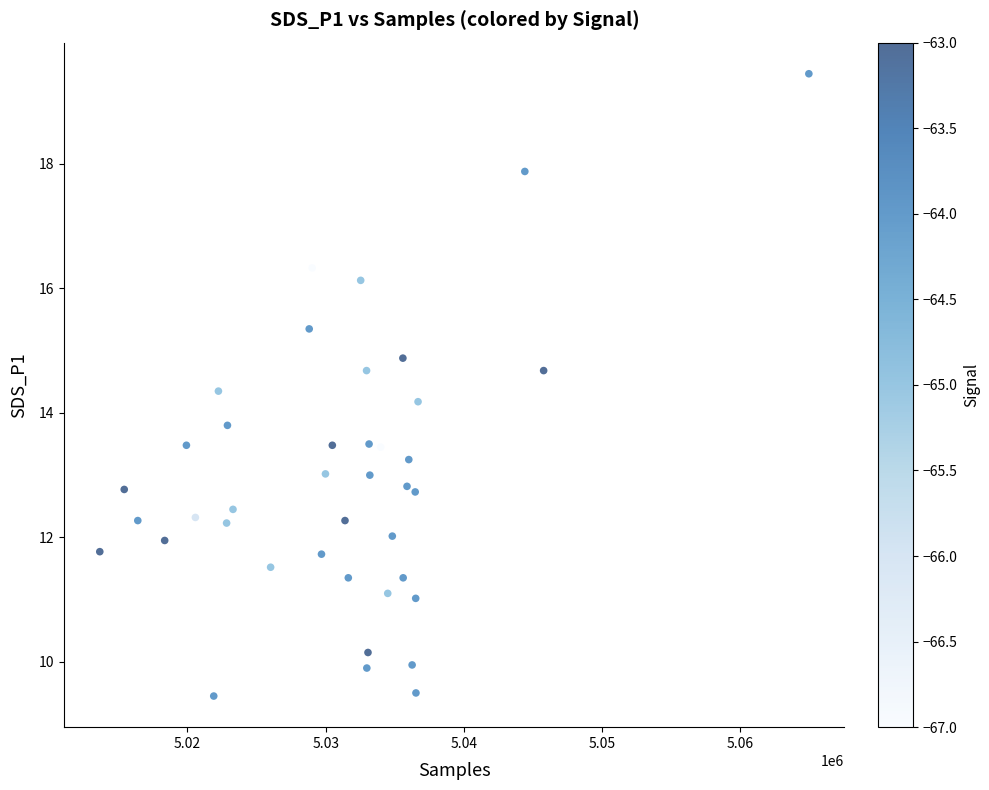

What is the range of Y values (max minus min)?

10.0